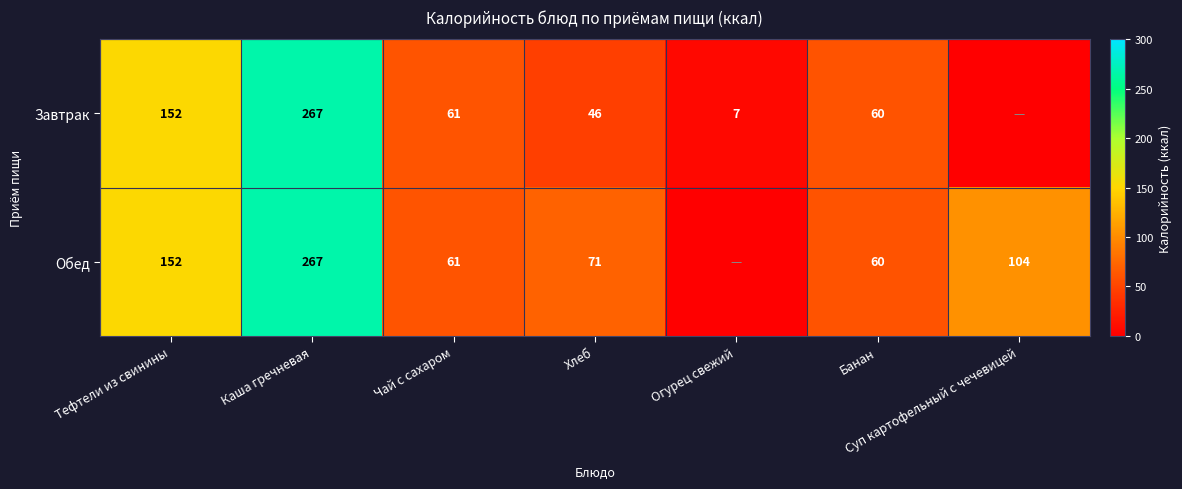

What is the difference between the Обед values at Чай с сахаром and Тефтели из свинины?

91